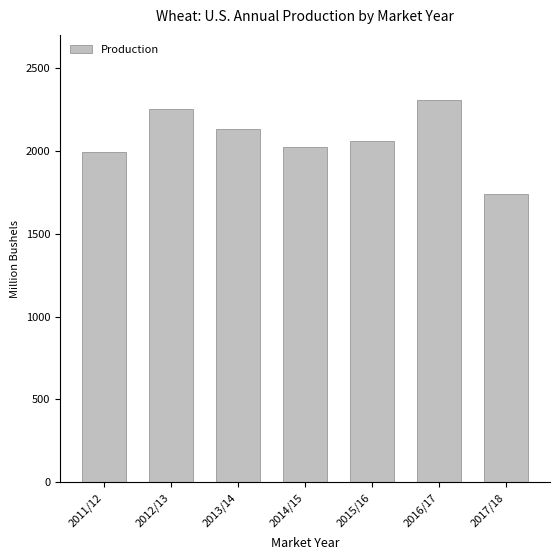

Are the bars horizontal?

No